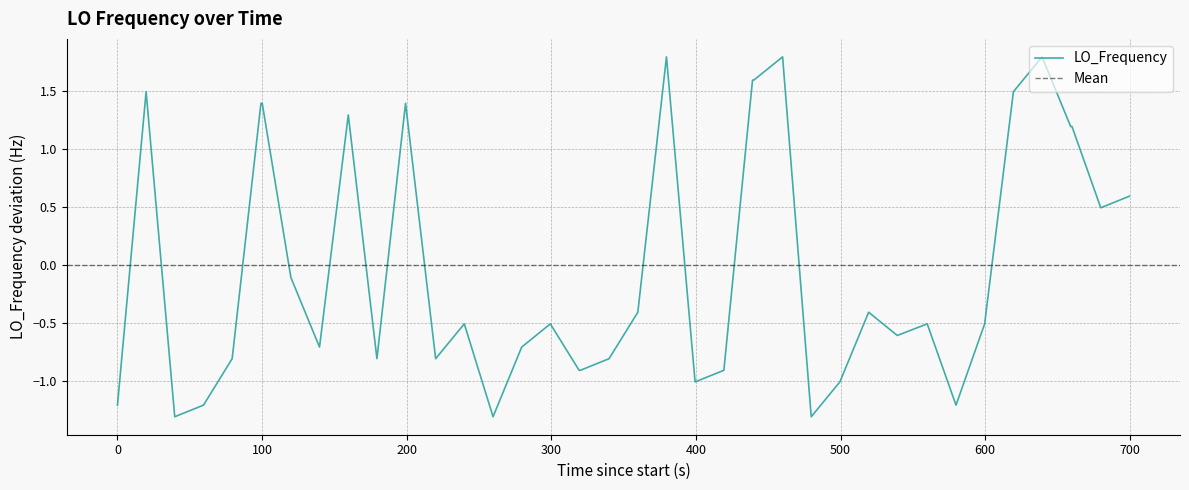

What is the maximum value for LO_Frequency?

1.8